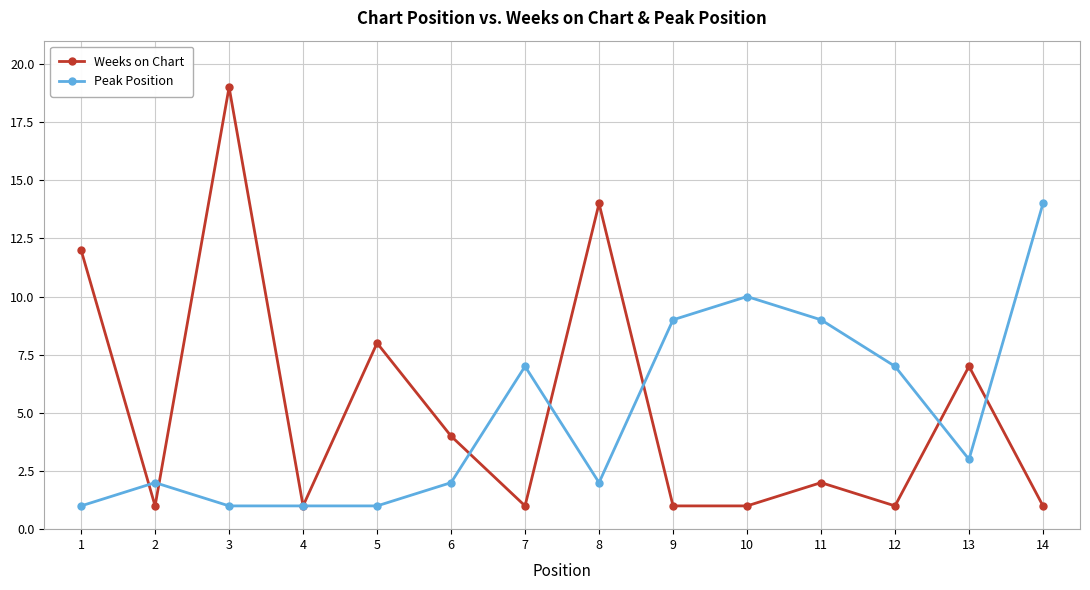

Is the value of Weeks on Chart at 6 greater than the value of Peak Position at 13?

Yes